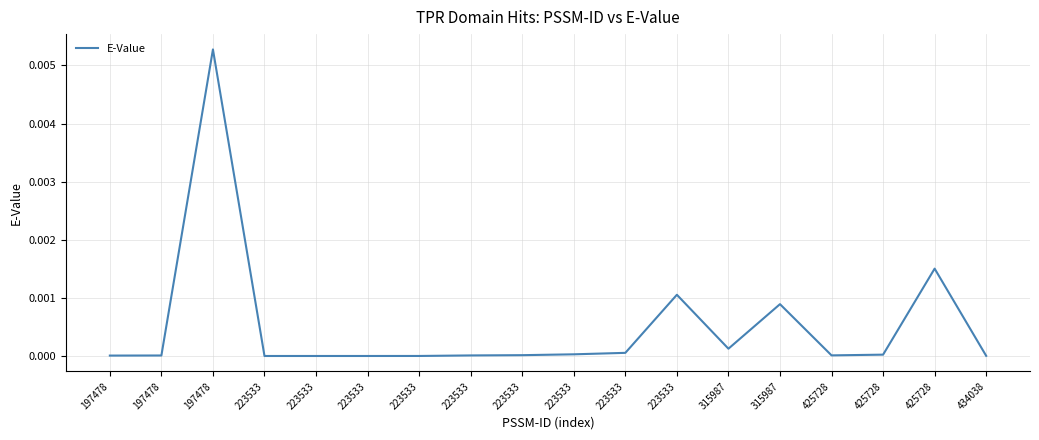

How many lines are shown in the chart?

1